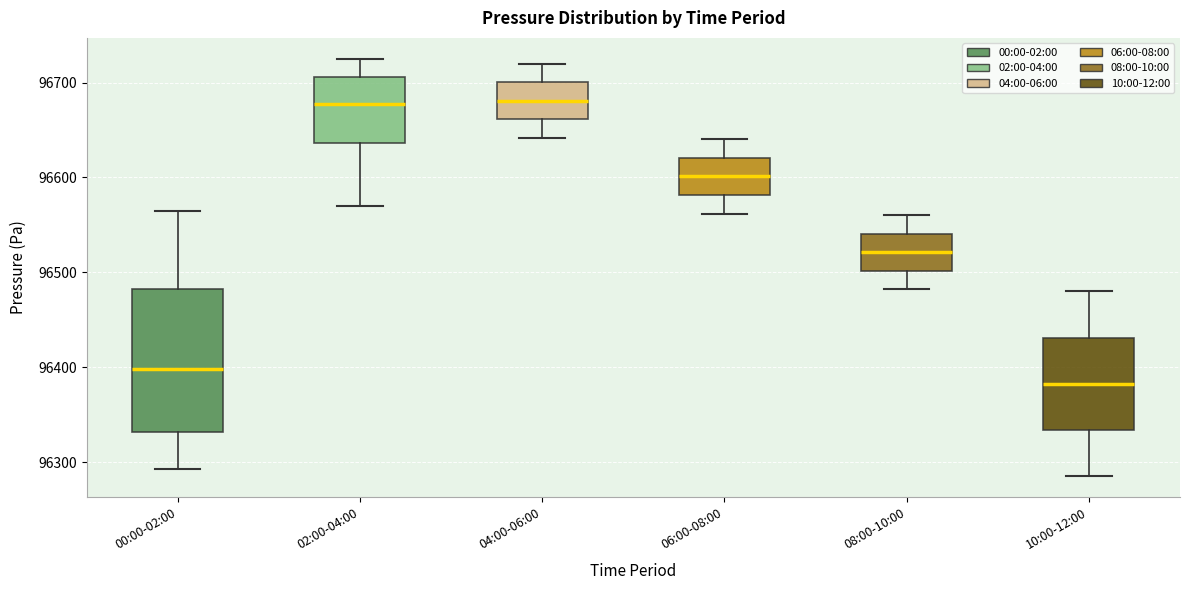

Which box's median line is the lowest?

10:00-12:00